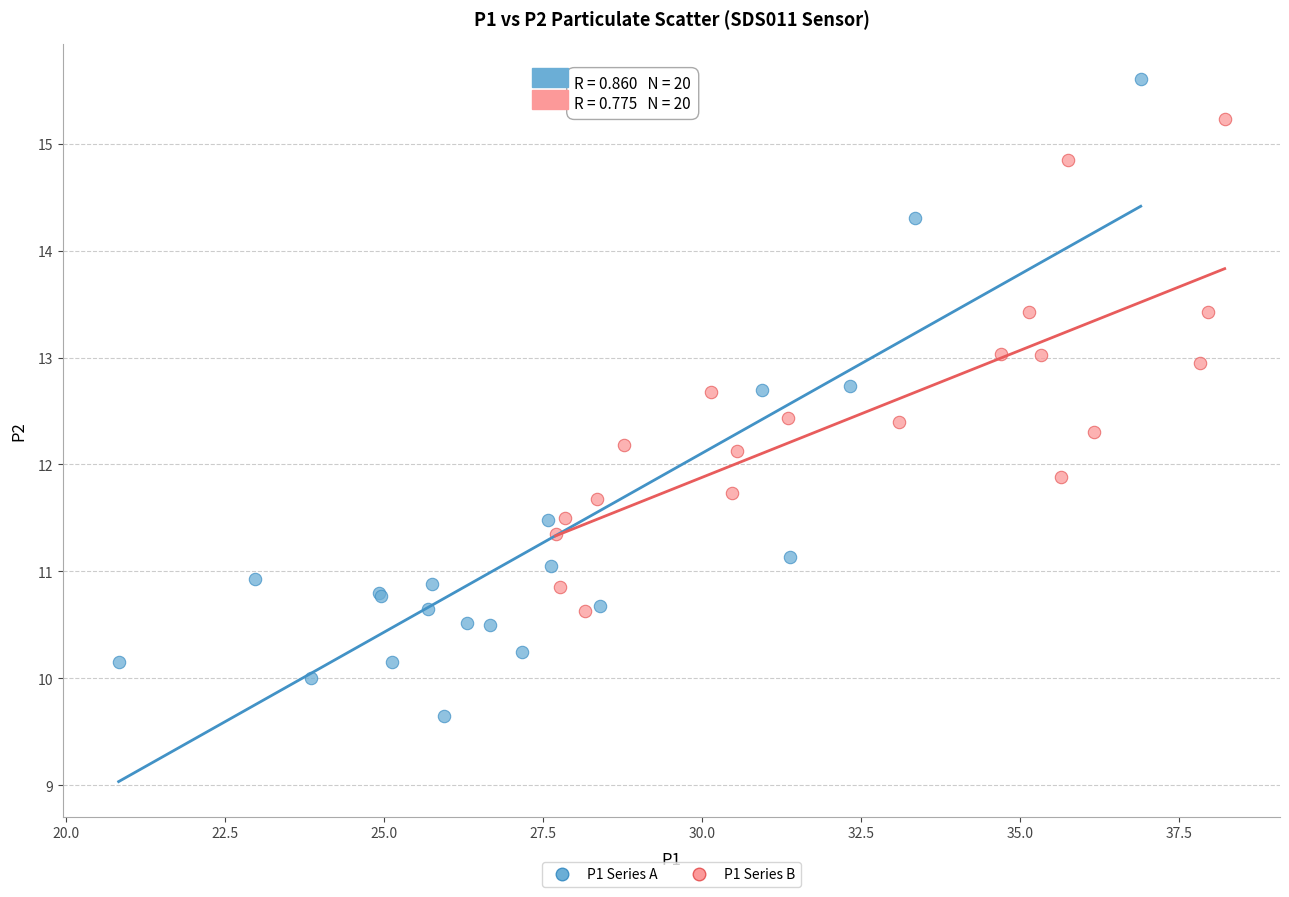

Which series reaches the maximum Y coordinate?

P1 Series A